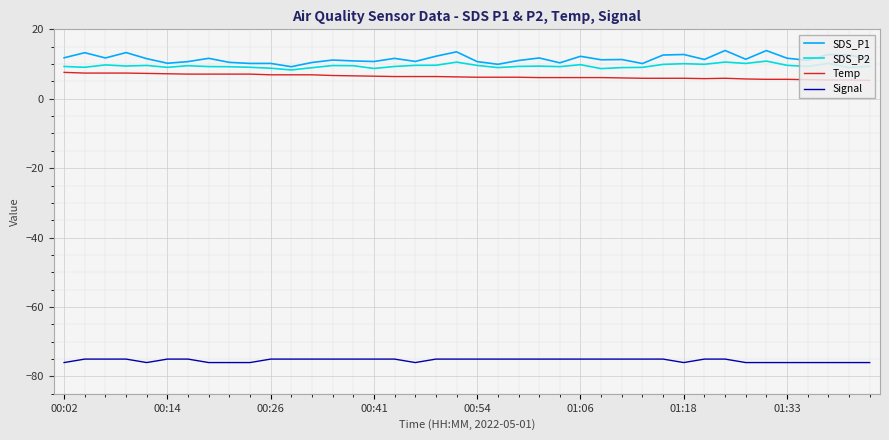

What is the maximum value for Signal?

-75.0